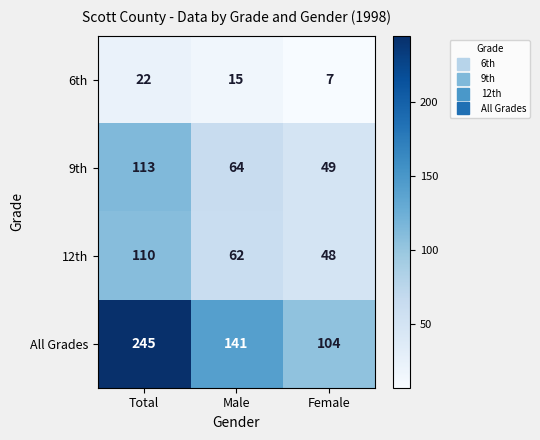

Which series has the largest total across all categories?

All Grades